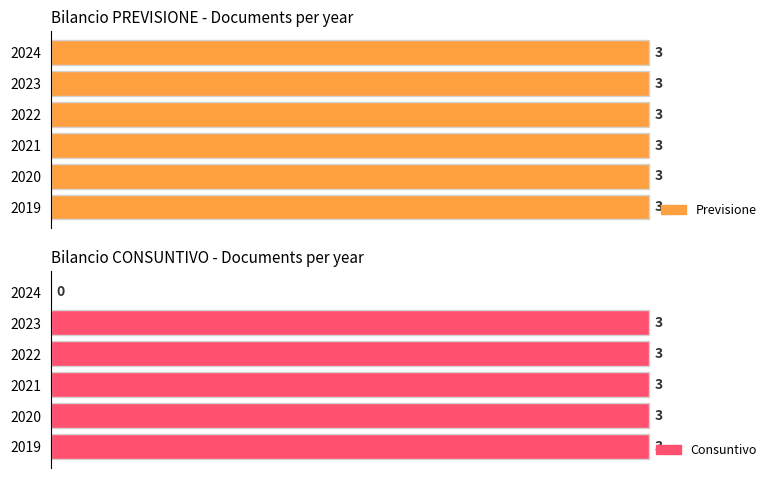

The value of Consuntivo at 2021 is 5. True or false?

False